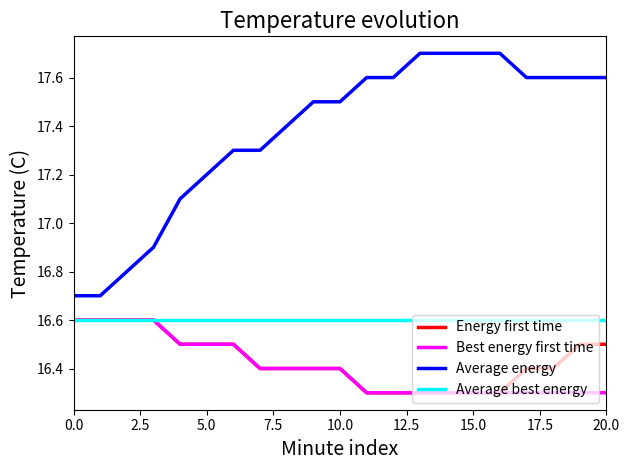

Reading right to left, extract all data points from this chart.

Energy first time: 16.5	16.5	16.4	16.4	16.3	16.3	16.3	16.3	16.3	16.3	16.4	16.4	16.4	16.4	16.5	16.5	16.5	16.6	16.6	16.6	16.6
Best energy first time: 16.3	16.3	16.3	16.3	16.3	16.3	16.3	16.3	16.3	16.3	16.4	16.4	16.4	16.4	16.5	16.5	16.5	16.6	16.6	16.6	16.6
Average energy: 17.6	17.6	17.6	17.6	17.7	17.7	17.7	17.7	17.6	17.6	17.5	17.5	17.4	17.3	17.3	17.2	17.1	16.9	16.8	16.7	16.7
Average best energy: 16.6	16.6	16.6	16.6	16.6	16.6	16.6	16.6	16.6	16.6	16.6	16.6	16.6	16.6	16.6	16.6	16.6	16.6	16.6	16.6	16.6